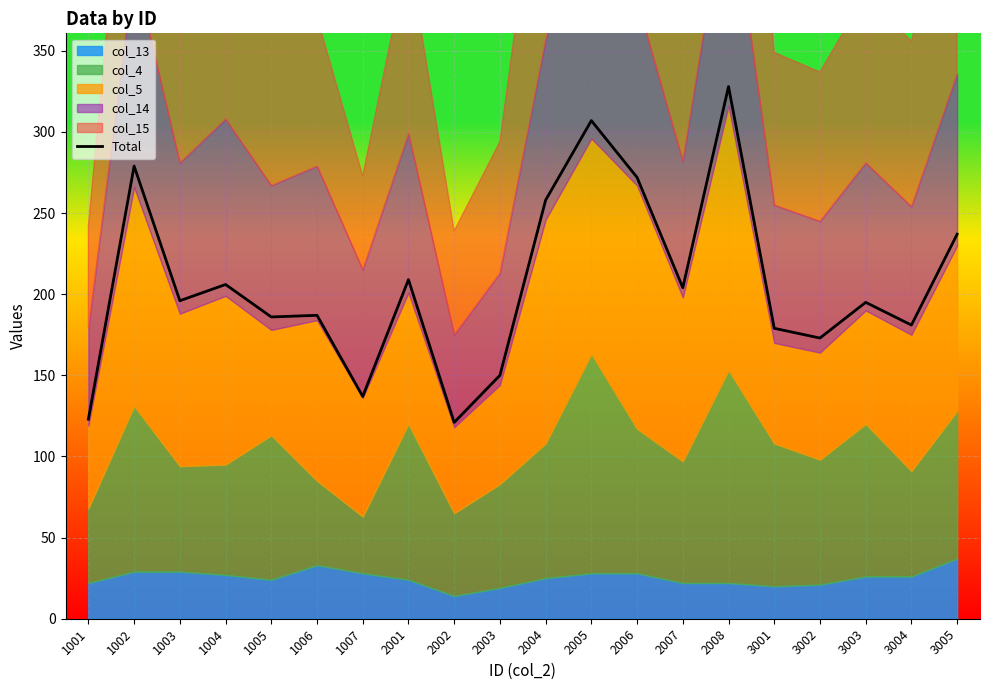

Reading left to right, list all the values displayed in this chart.

1001=123	1002=279	1003=196	1004=206	1005=186	1006=187	1007=137	2001=209	2002=121	2003=150	2004=258	2005=307	2006=272	2007=204	2008=328	3001=179	3002=173	3003=195	3004=181	3005=237